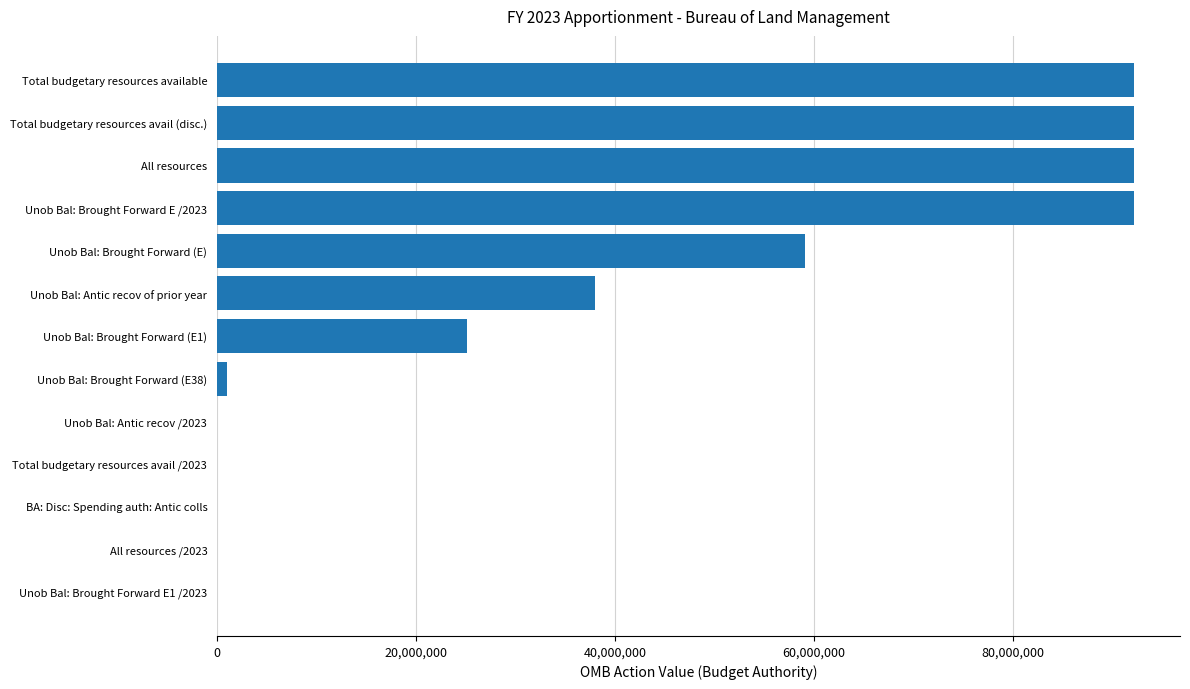

Approximately how many times larger is the value at Unob Bal: Antic recov of prior year compared to Total budgetary resources available?

0.4